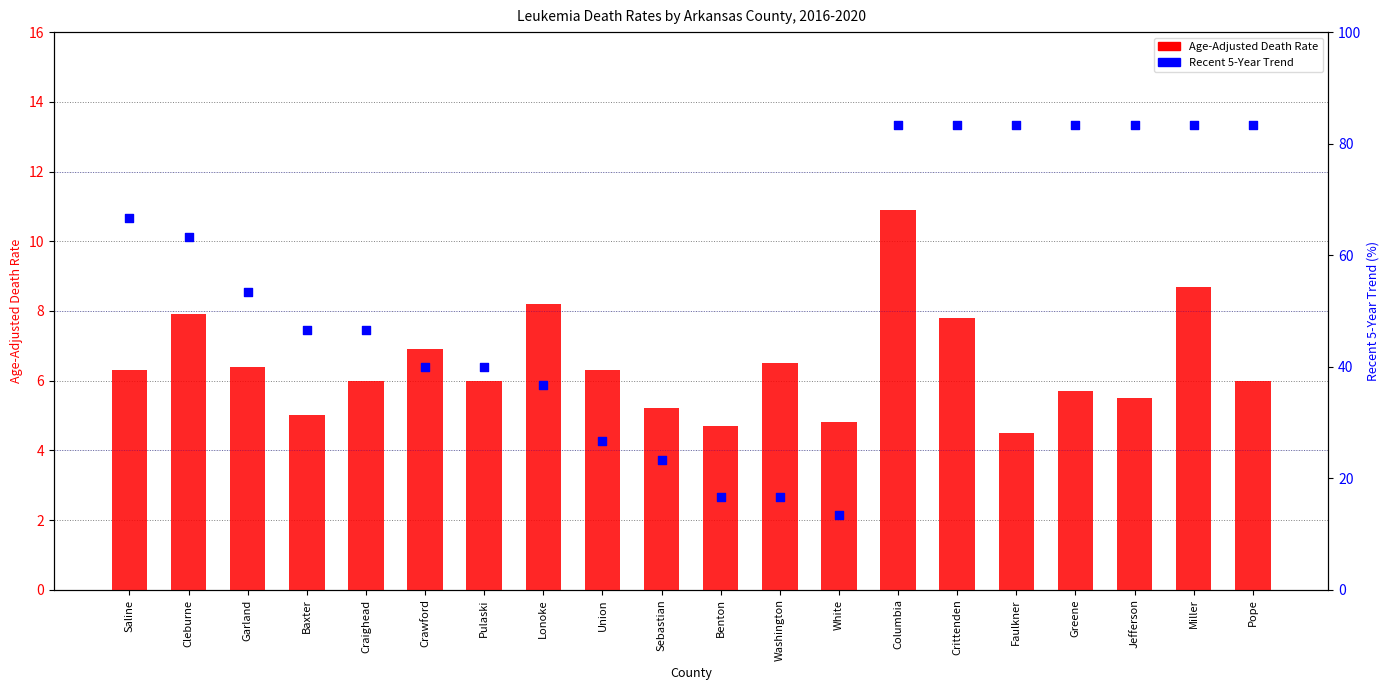

What are all the series names shown in the legend?

Age-Adjusted Death Rate, Recent 5-Year Trend